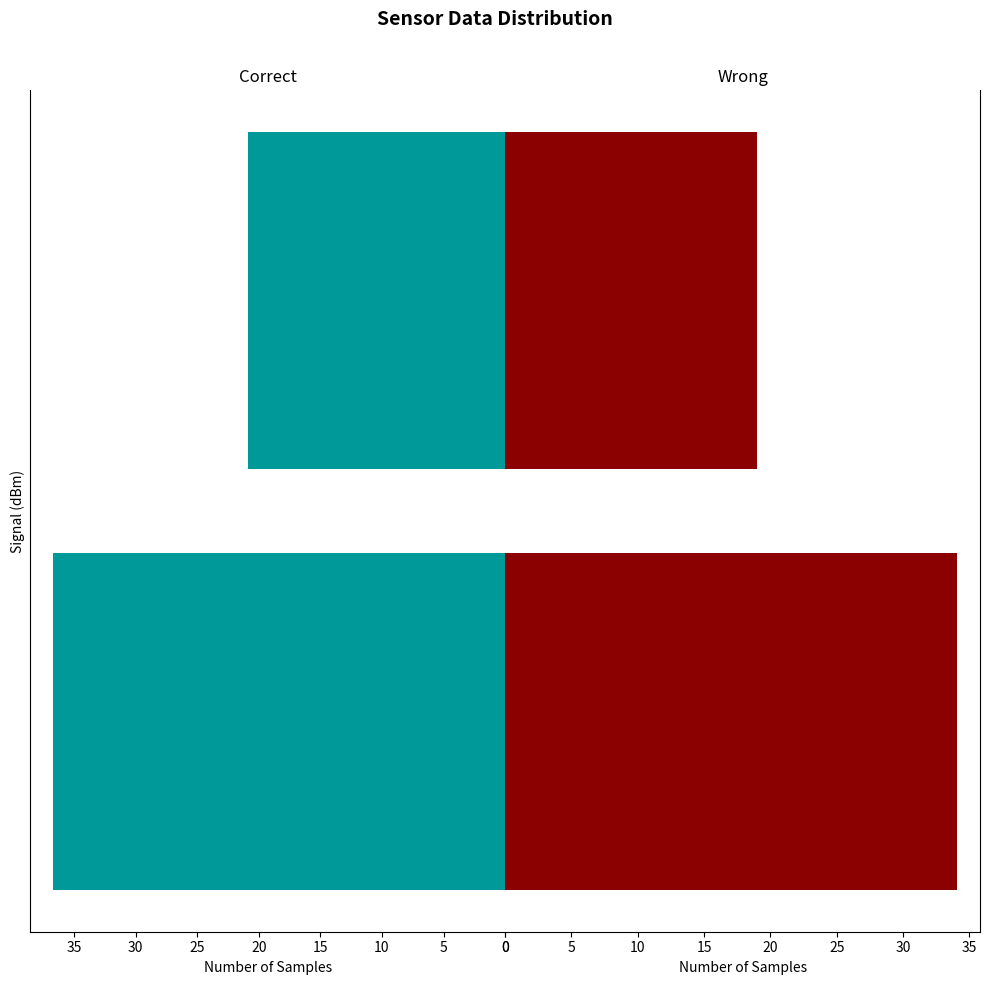

Rank the series at -56 from lowest to highest value.

Wrong, Correct